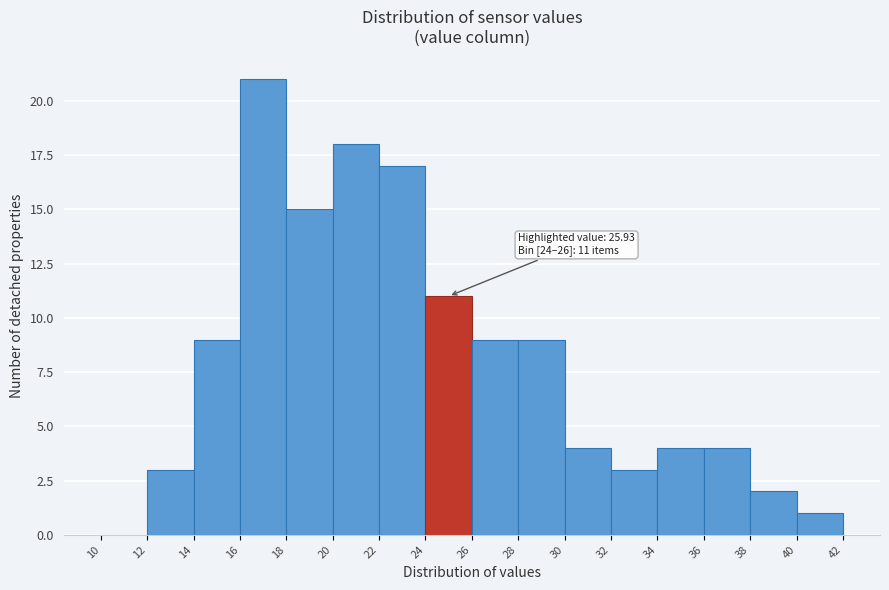

Which range on the x-axis has the tallest bar?

16 to 18